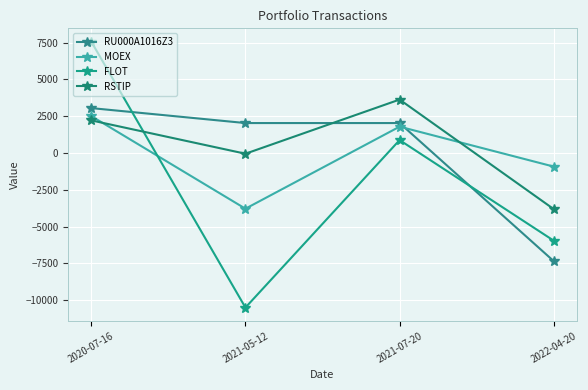

Read the RSTIP value at 2021-05-12.

-50.8